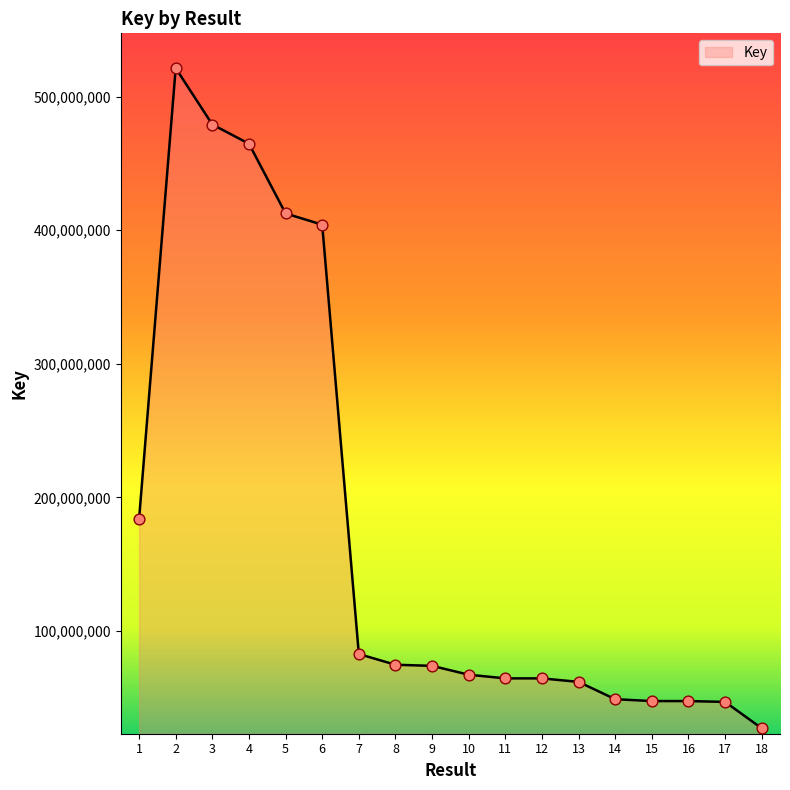

What is the ratio of the value at 14 to the value at 7?

0.6